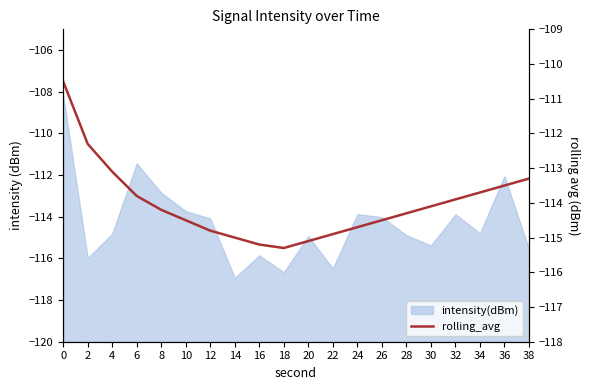

Is it true that the value at 10 is -114.5?

True